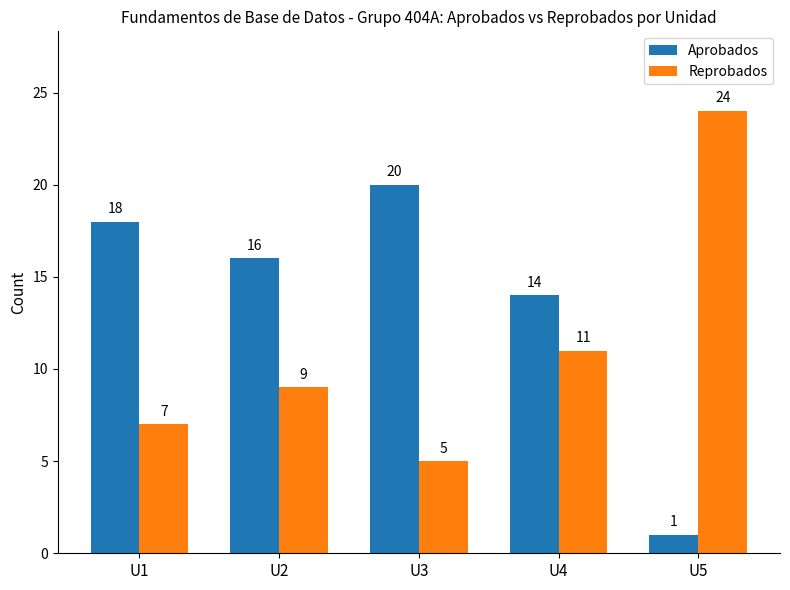

What is the value of the Reprobados bar at the 3rd from the left?

5